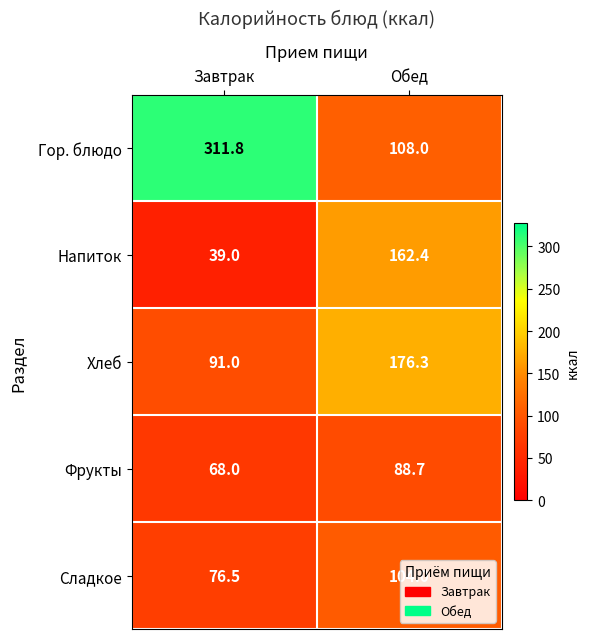

What is the minimum value shown in the chart?

39.0